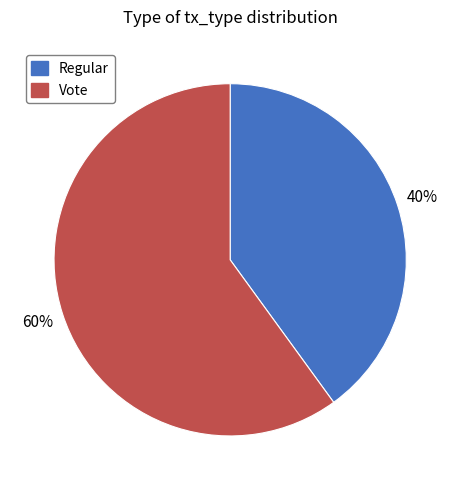

What is the majority slice?

Vote